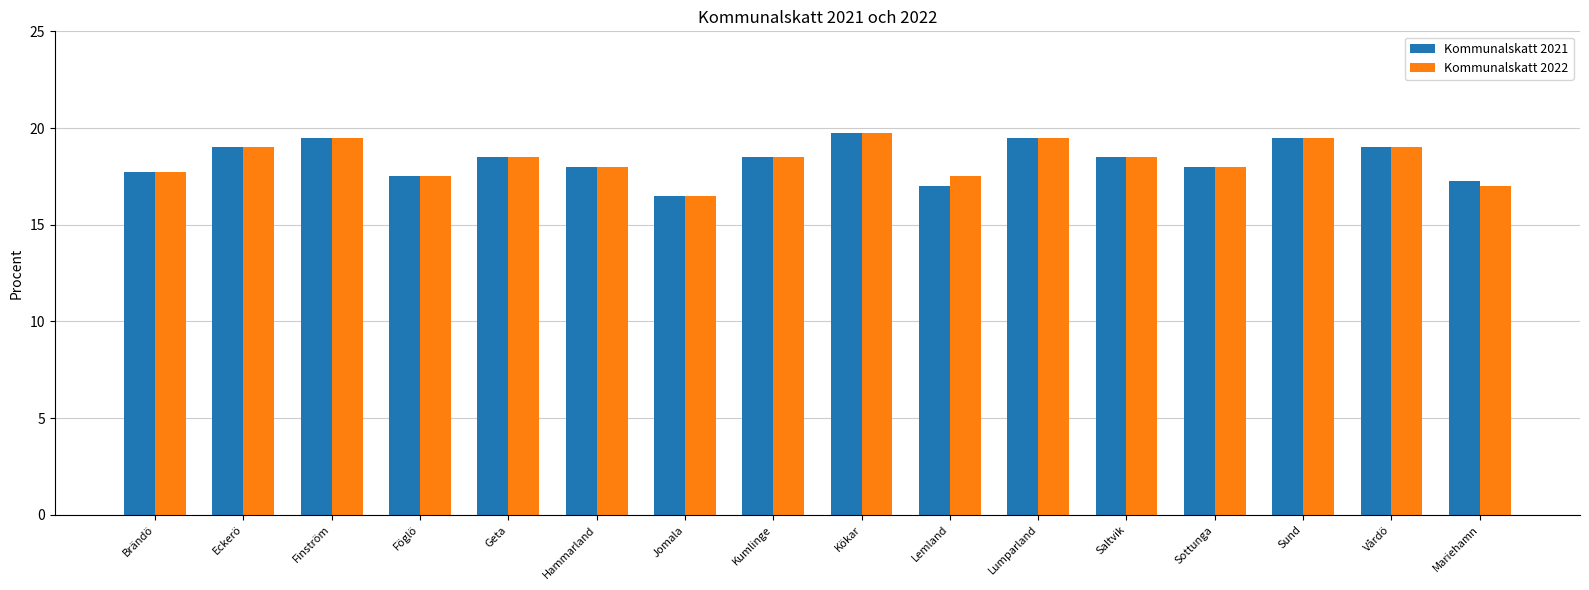

What is the sum of all Kommunalskatt 2021 values?

293.8